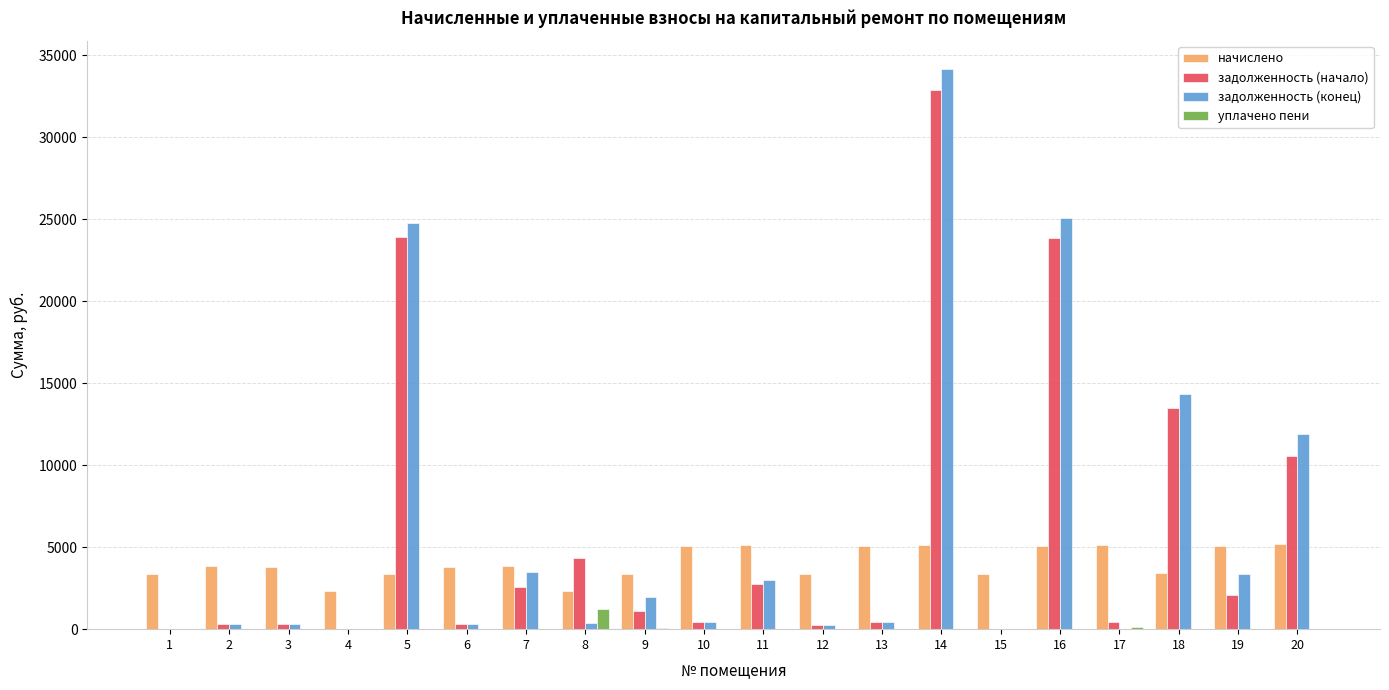

Is the value of задолженность (конец) at 8 greater than the value of начислено at 15?

No